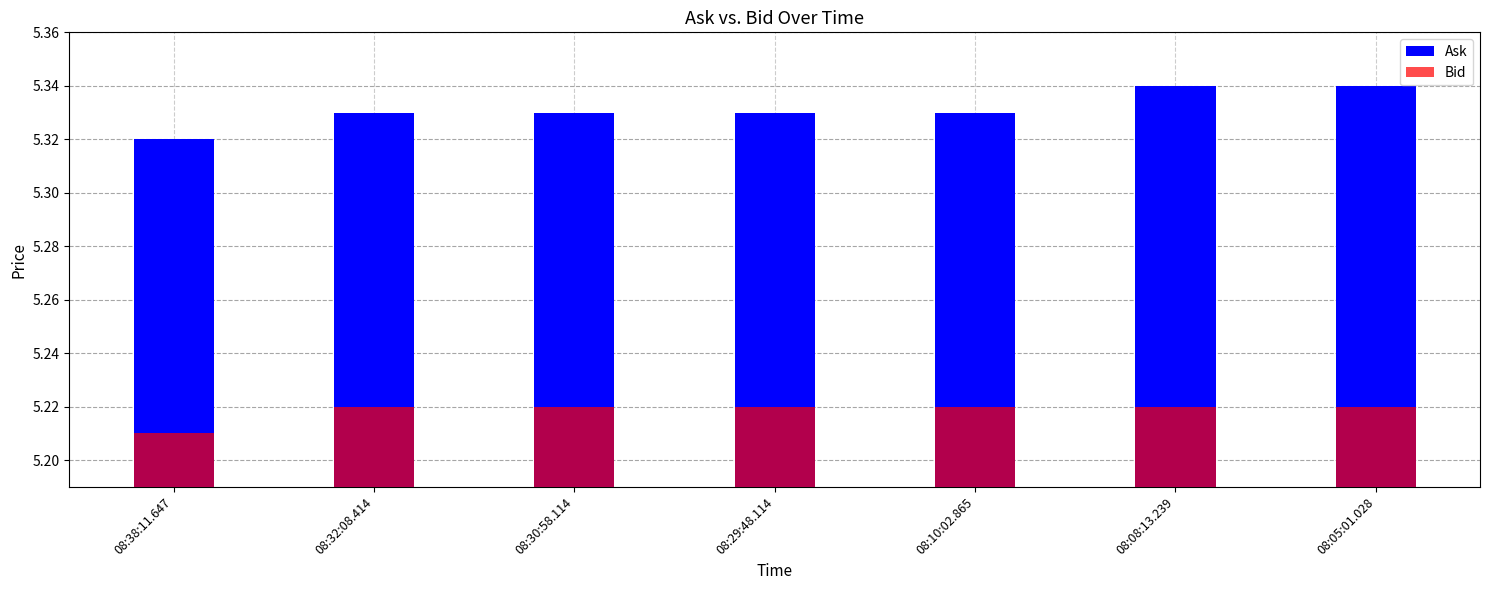

What is the sum of all Ask values?

37.3